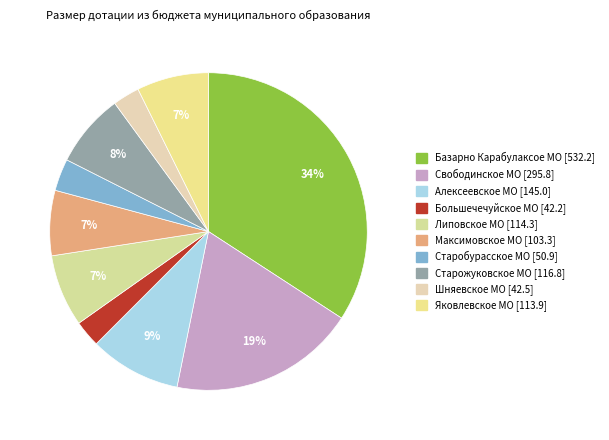

What percentage is NOT represented by Старобурасское МО?

96.7%